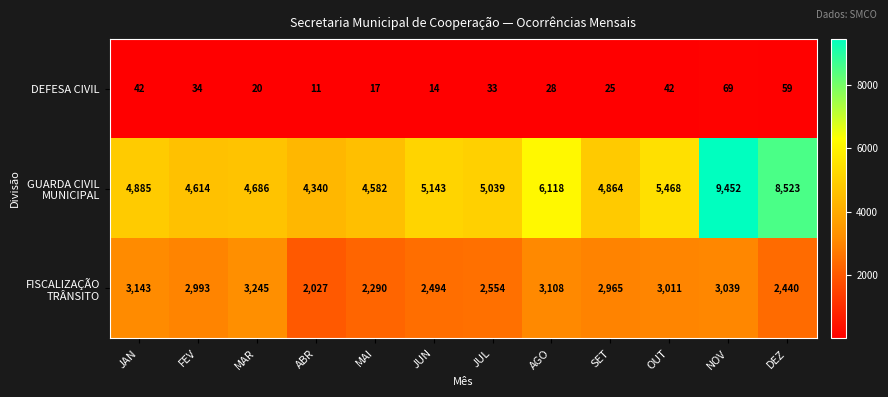

Is it true that DEFESA CIVIL equals 59 at DEZ?

True